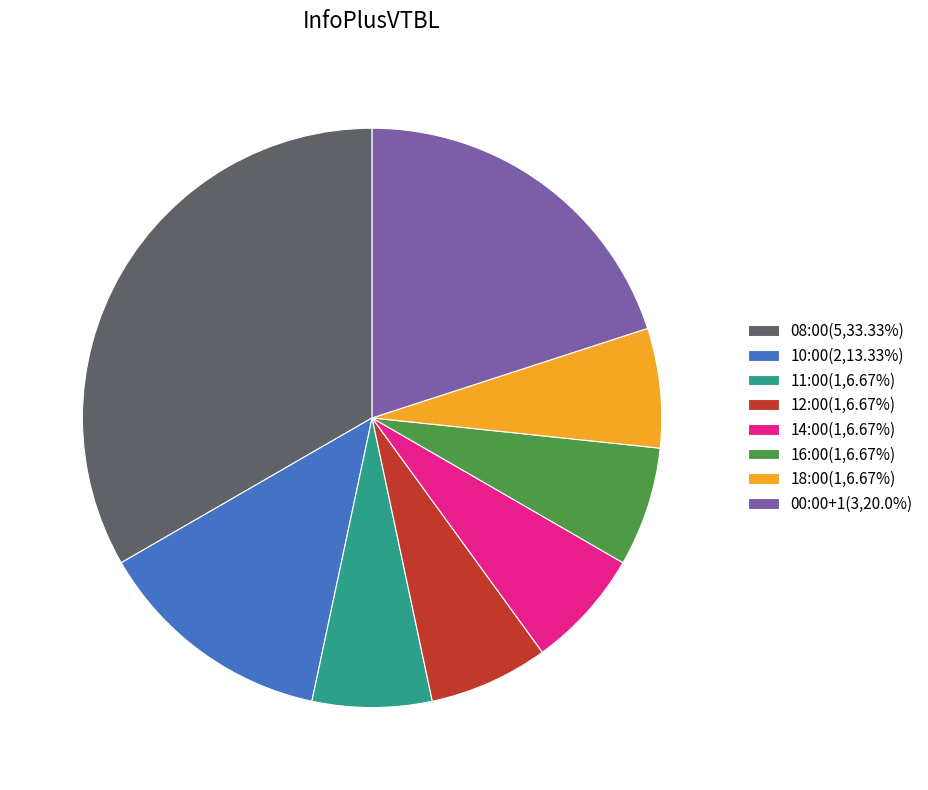

Combined, do 12:00(1,6.67%) and 16:00(1,6.67%) account for over 50%?

No